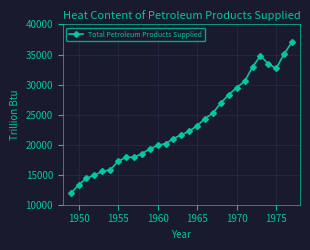

How many data points are less than 21645?

14